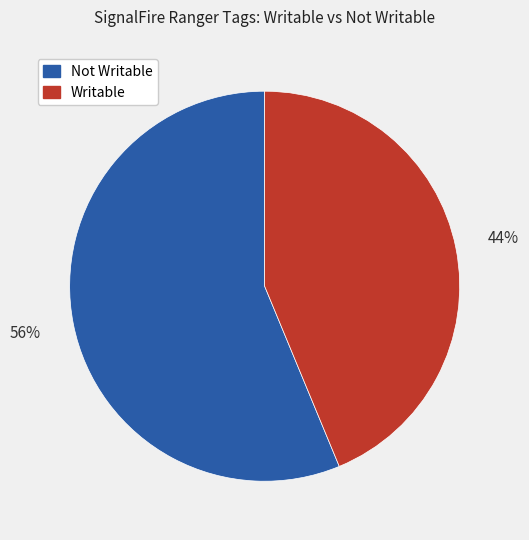

To the nearest percent, what is the average slice percentage?

50%